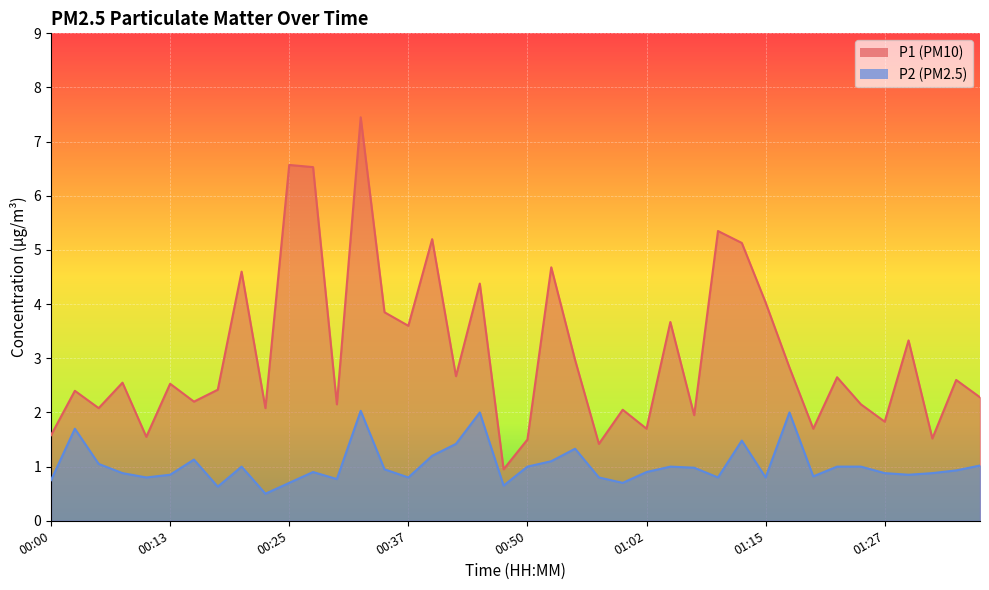

Reading left to right, what are all the values shown in this chart?

P1: 1.6	2.4	2.1	2.5	1.6	2.5	2.2	2.4	4.6	2.1	6.6	6.5	2.1	7.5	3.9	3.6	5.2	2.7	4.4	0.9	1.5	4.7	3.0	1.4	2.0	1.7	3.7	1.9	5.3	5.1	4.0	2.8	1.7	2.6	2.1	1.8	3.3	1.5	2.6	2.3
P2: 0.8	1.7	1.1	0.9	0.8	0.8	1.1	0.6	1.0	0.5	0.7	0.9	0.8	2.0	0.9	0.8	1.2	1.4	2.0	0.7	1.0	1.1	1.3	0.8	0.7	0.9	1.0	1.0	0.8	1.5	0.8	2.0	0.8	1.0	1.0	0.9	0.8	0.9	0.9	1.0